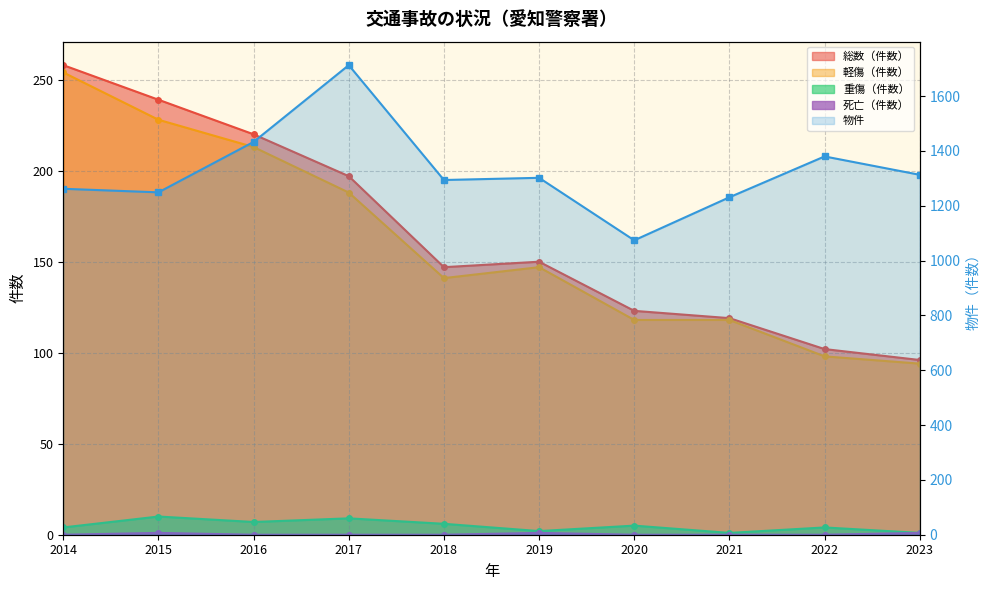

Between 2014 and 2020, which series saw the biggest shift?

物件